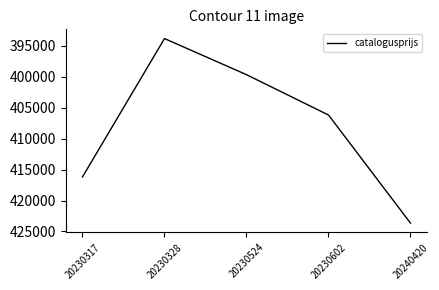

Is it true that the value at 20230602 is 556651?

False